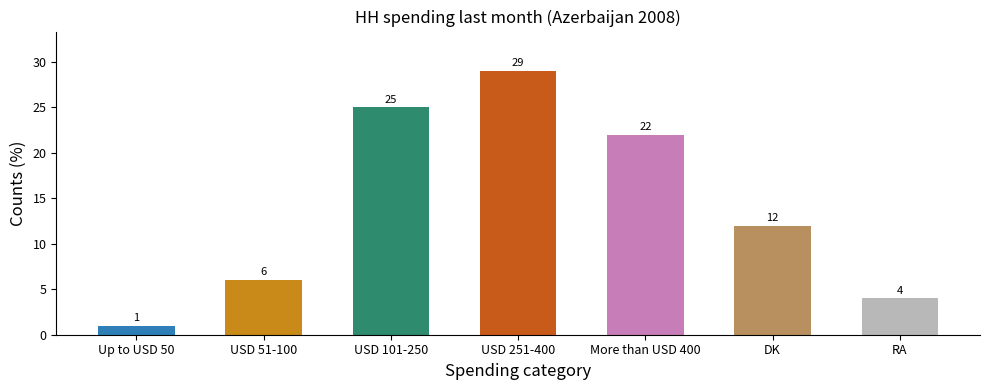

Which category has the lowest value across all series?

Up to USD 50